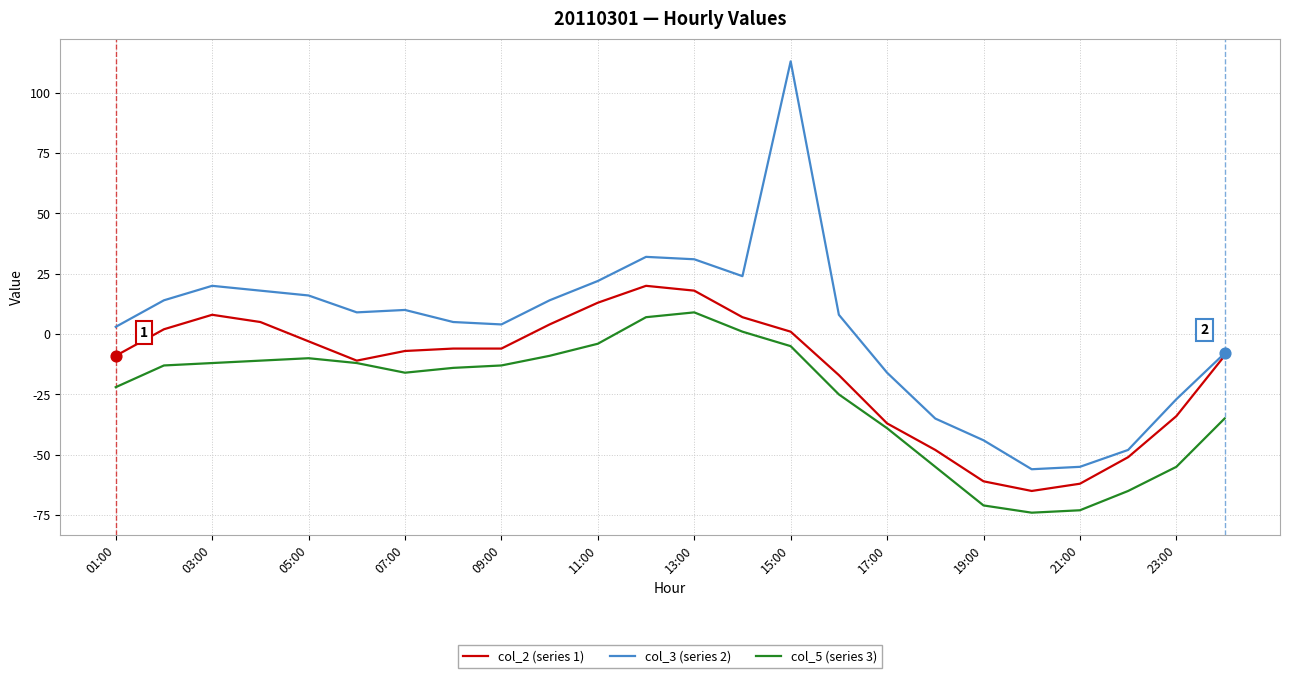

Which series has the largest total across all categories?

col_3 (series 2)